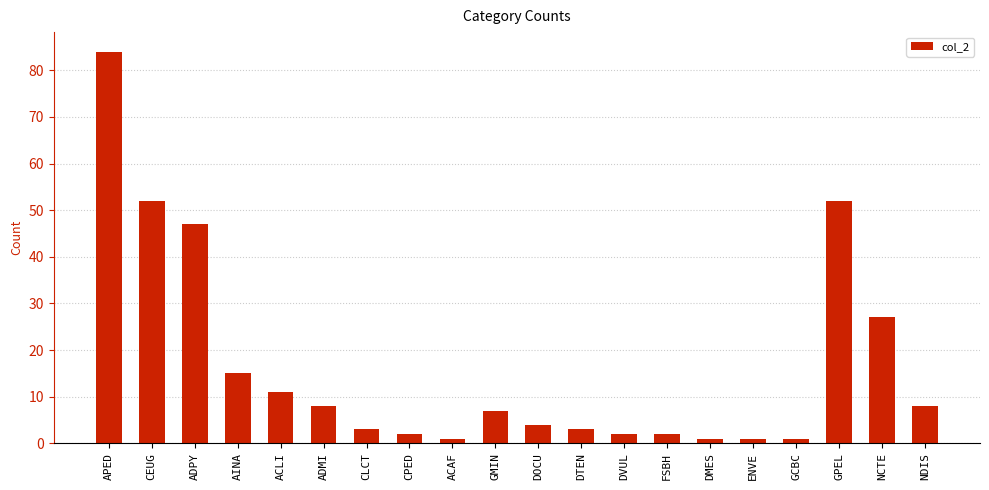

Reading left to right, list all the values displayed in this chart.

APED=84	CEUG=52	ADPY=47	AINA=15	ACLI=11	ADMI=8	CLCT=3	CPED=2	ACAF=1	GMIN=7	DOCU=4	DTEN=3	DVUL=2	FSBH=2	DMES=1	ENVE=1	GCBC=1	GPEL=52	NCTE=27	NDIS=8